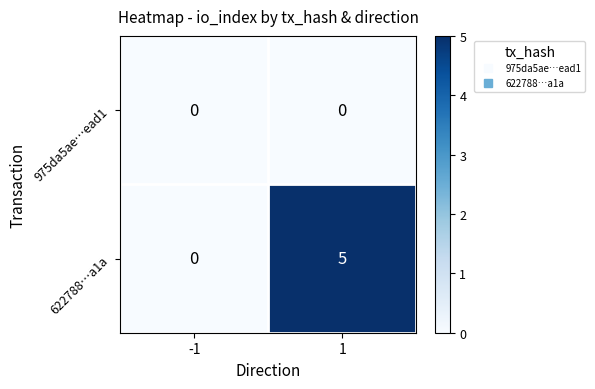

Rank the series by their maximum value, from lowest to highest.

975da5ae…ead1, 622788…a1a